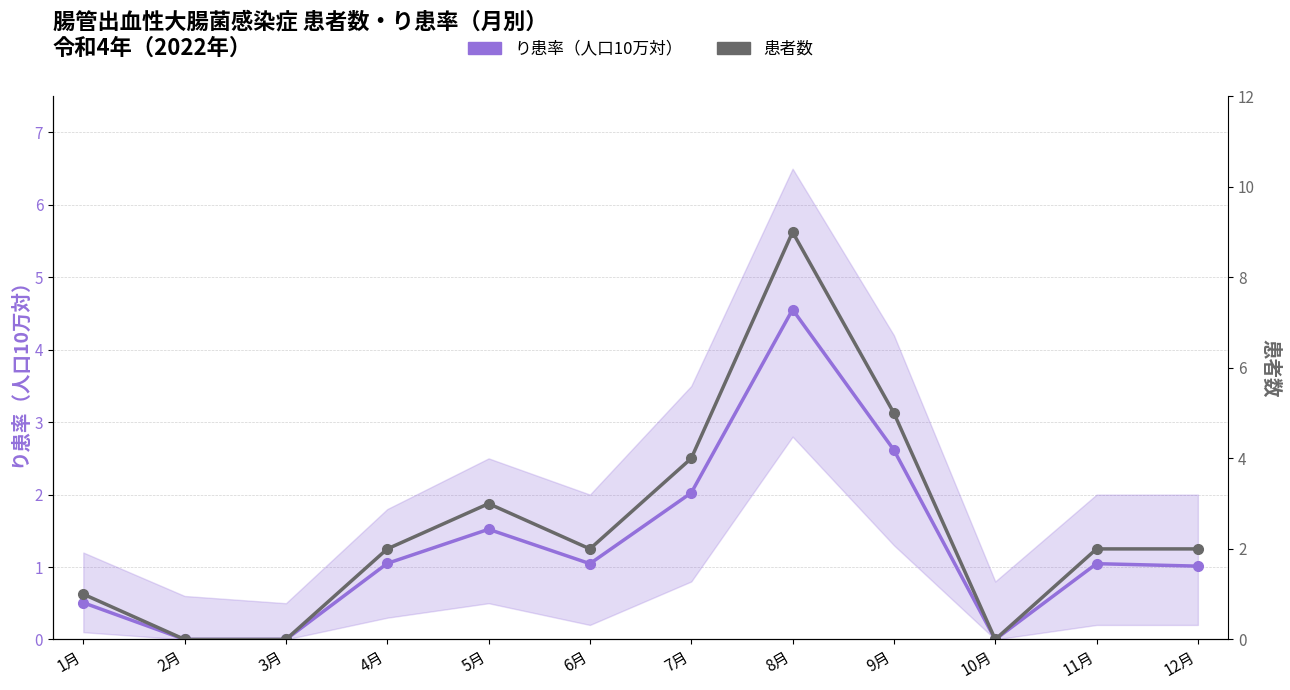

At how many categories does at least one series exceed 0?

9